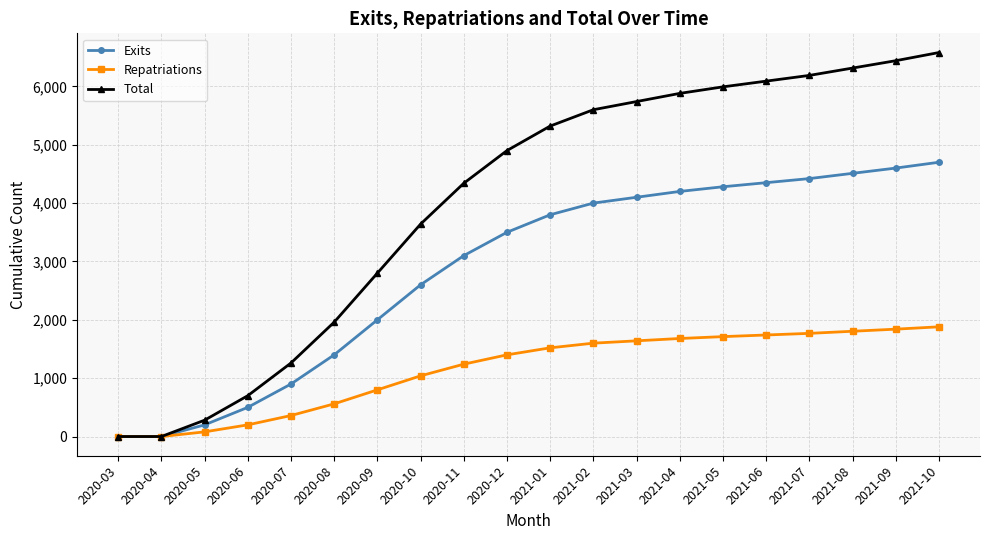

Rank the series by their maximum value, from highest to lowest.

Total, Exits, Repatriations